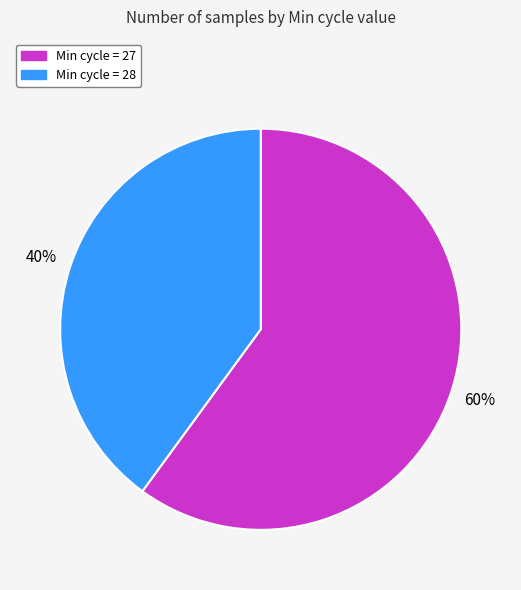

To the nearest percent, what is the average slice percentage?

50%